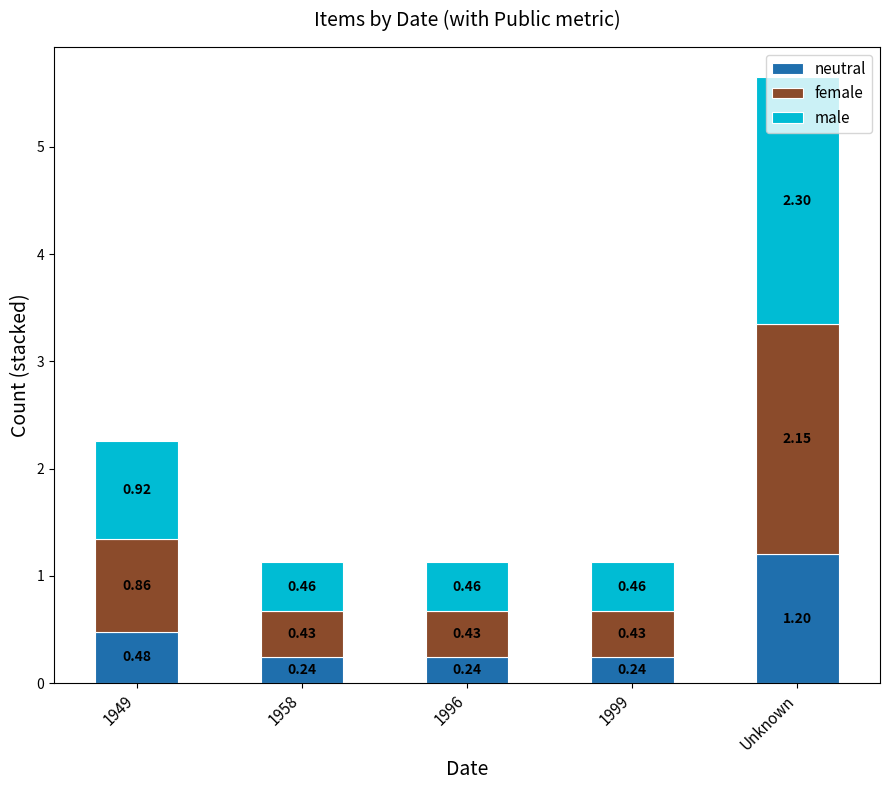

At which category is the sum across all series the highest?

Unknown